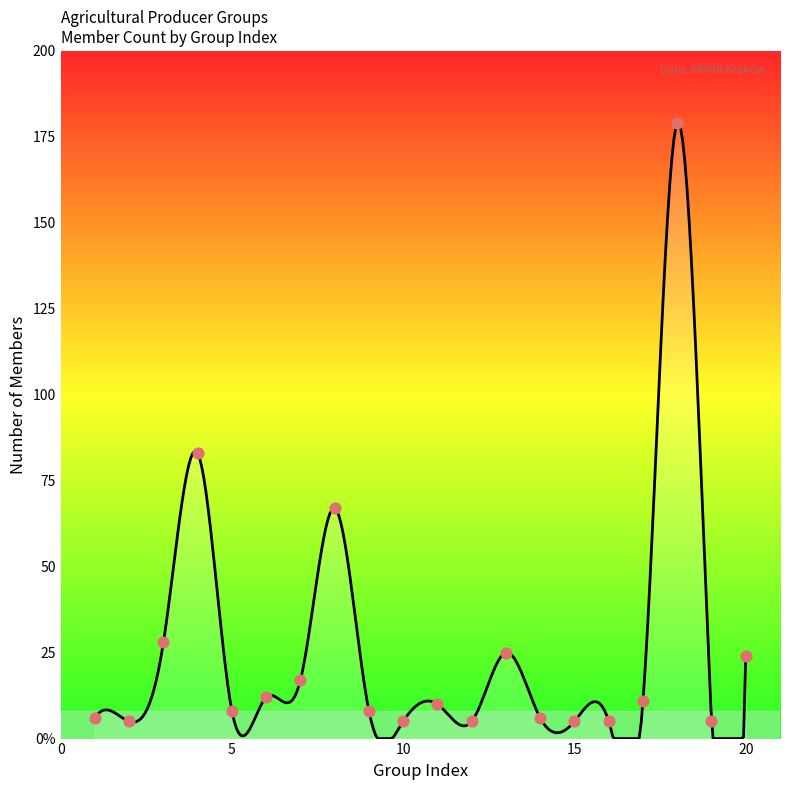

What is the change in value from 1 to 11?

+4